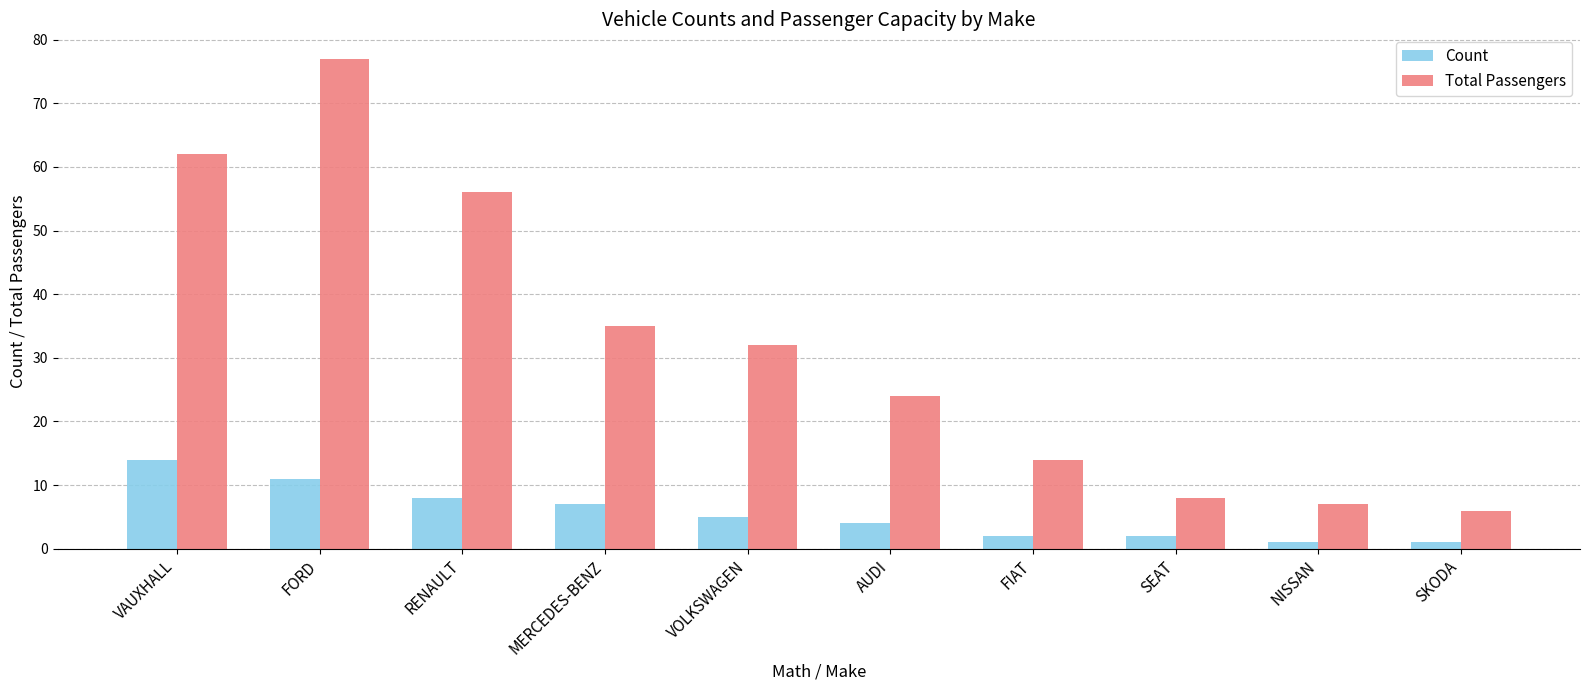

What are all the series names shown in the legend?

Count, Total Passengers